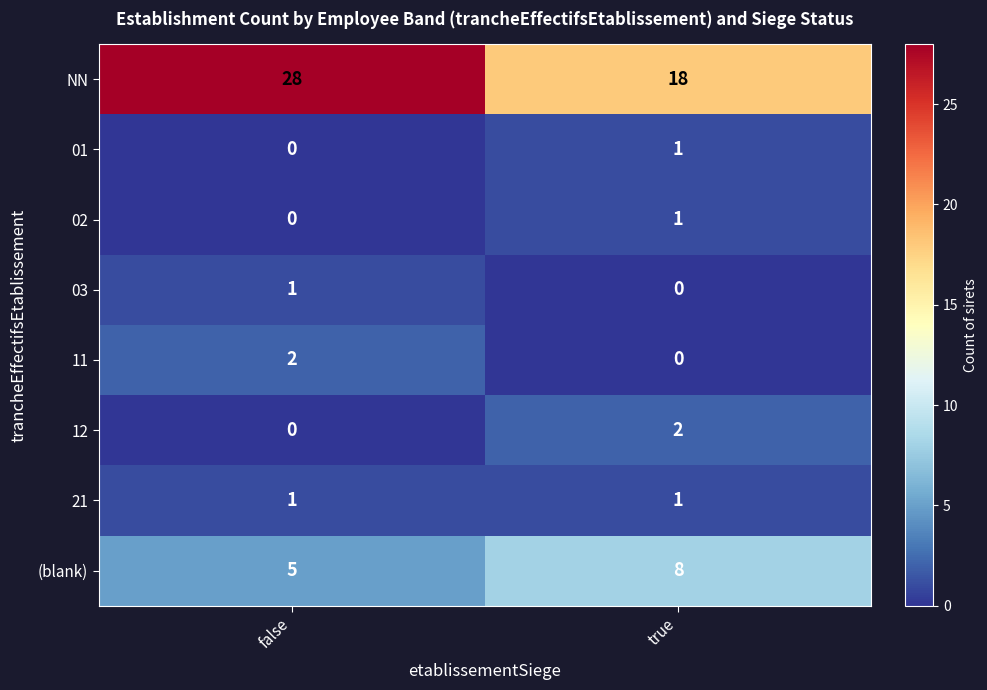

The 02 series shows 0 at false. True or false?

True